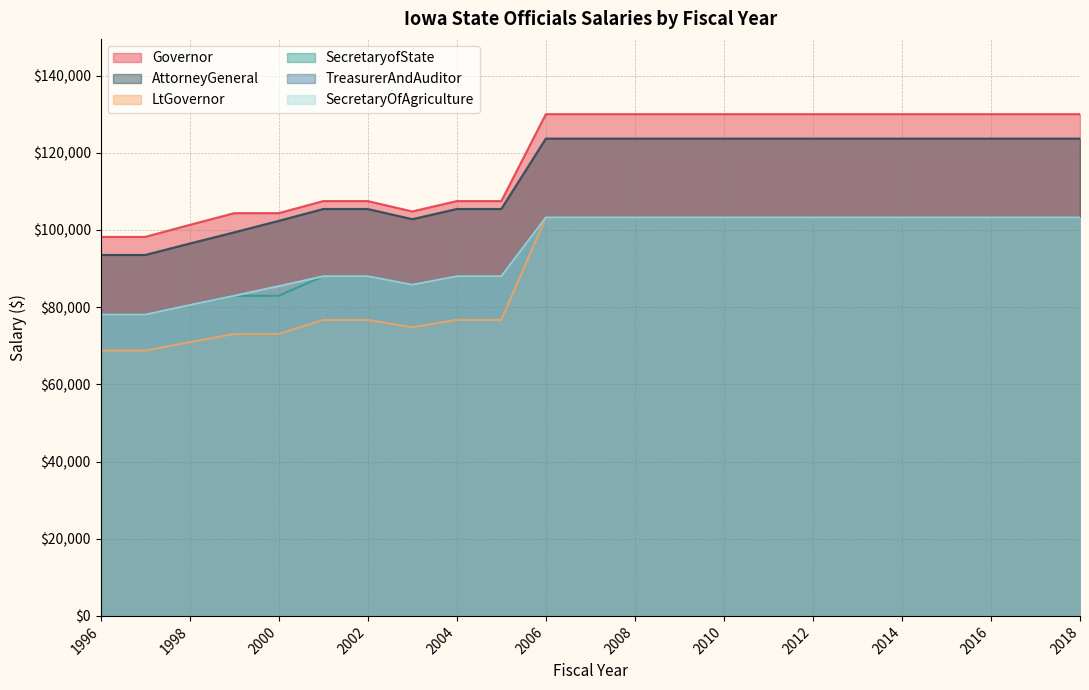

What is the average value of the Governor series?

118745